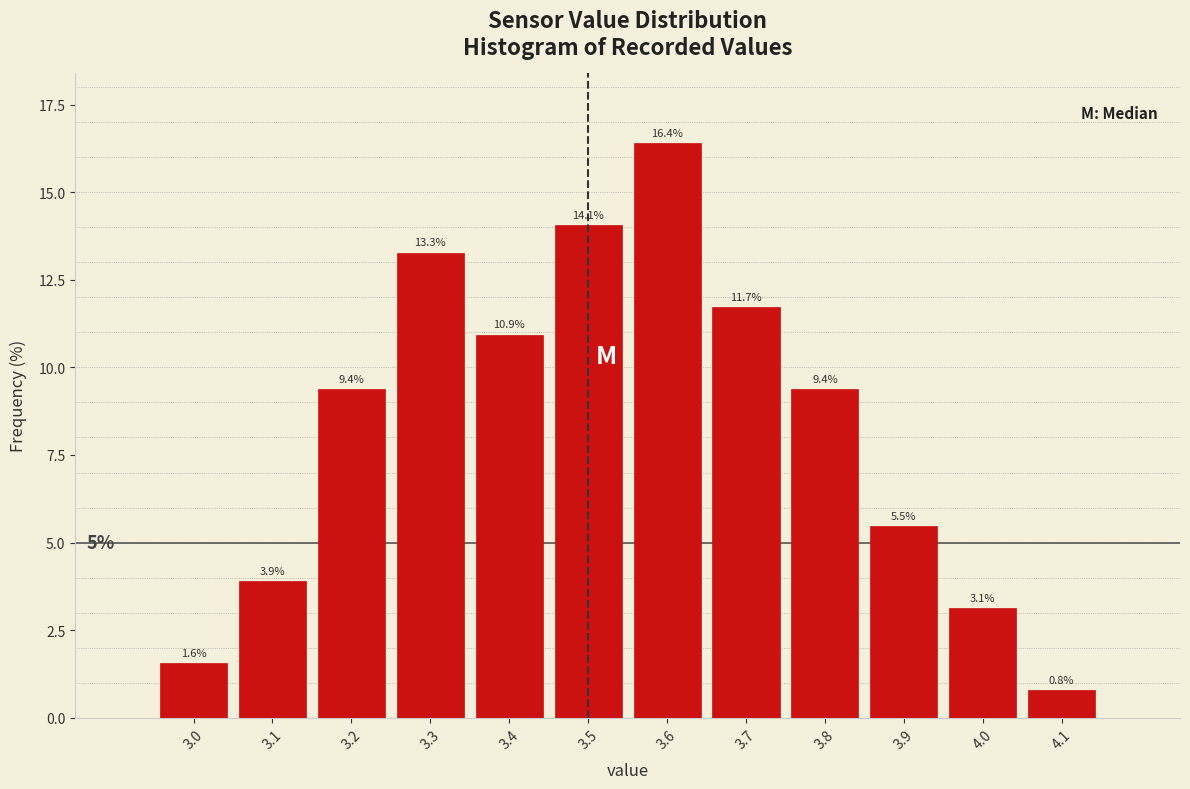

Over which range of the x-axis is the bar tallest?

3.55 to 3.65